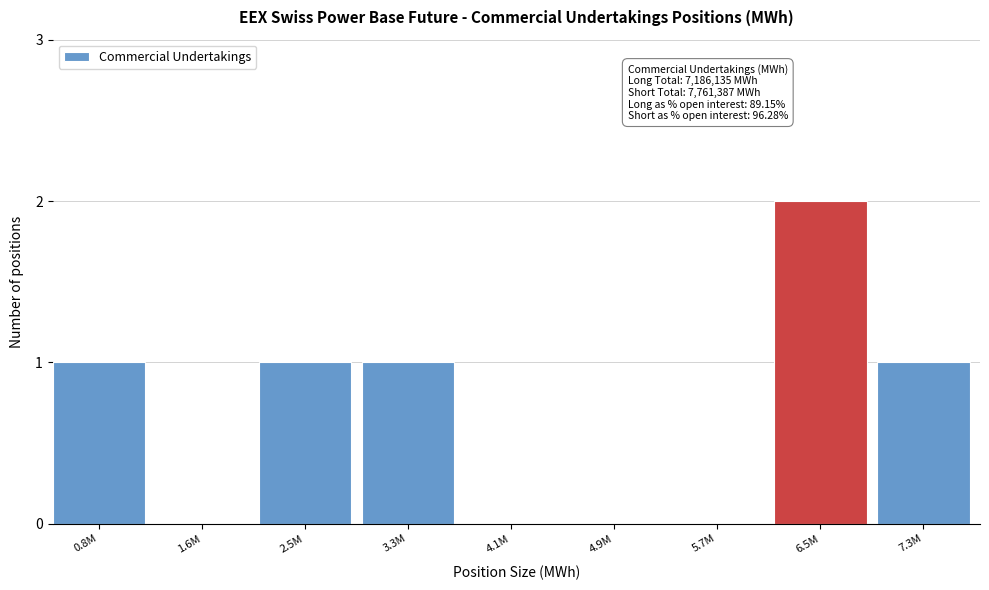

Reading left to right, list all the values displayed in this chart.

0.8M=1	1.6M=0	2.5M=1	3.3M=1	4.1M=0	4.9M=0	5.7M=0	6.5M=2	7.3M=1